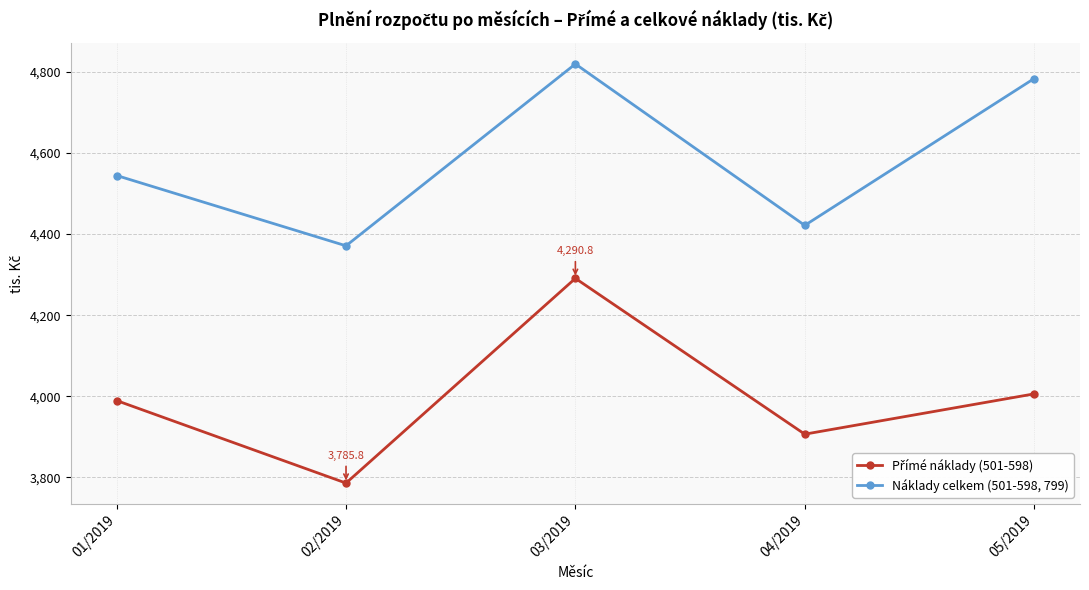

At which category is the sum across all series the highest?

03/2019